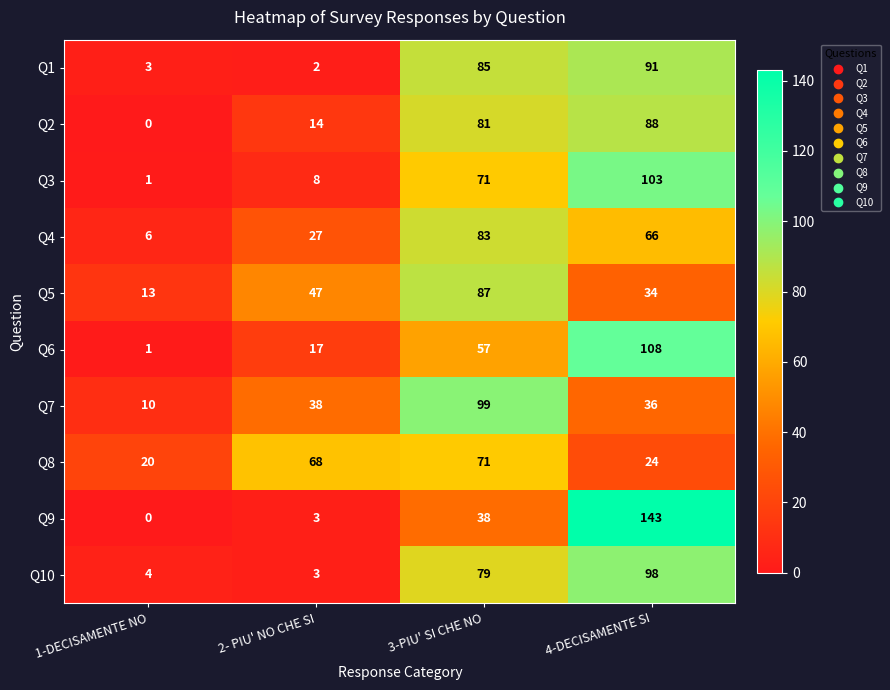

Which category has the highest value in the Q5 series?

3-PIU' SI CHE NO